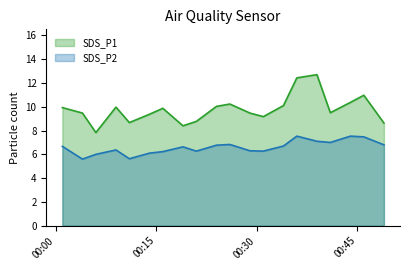

Between 2021-12-07 00:01 and 2021-12-07 00:49, which series saw the biggest shift?

SDS_P1